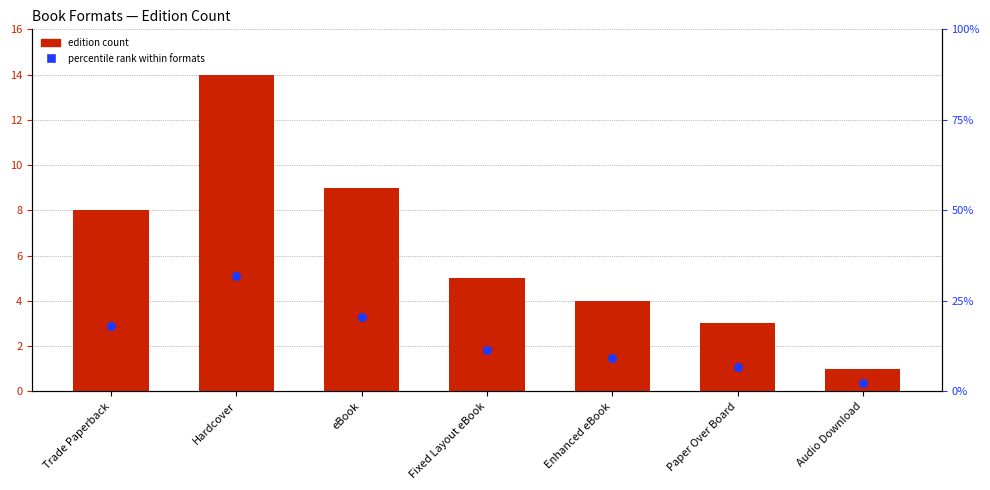

What is the total value across all series at Trade Paperback?

26.2